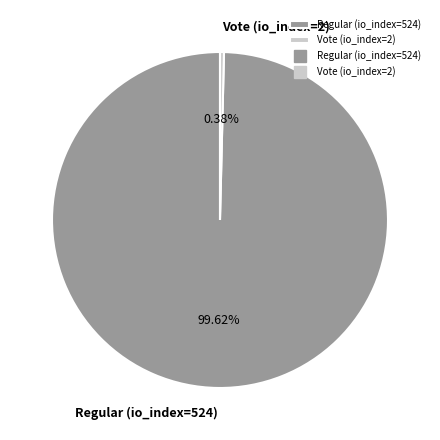

Which has a higher value, Regular (io_index=524) or Vote (io_index=2)?

Regular (io_index=524)